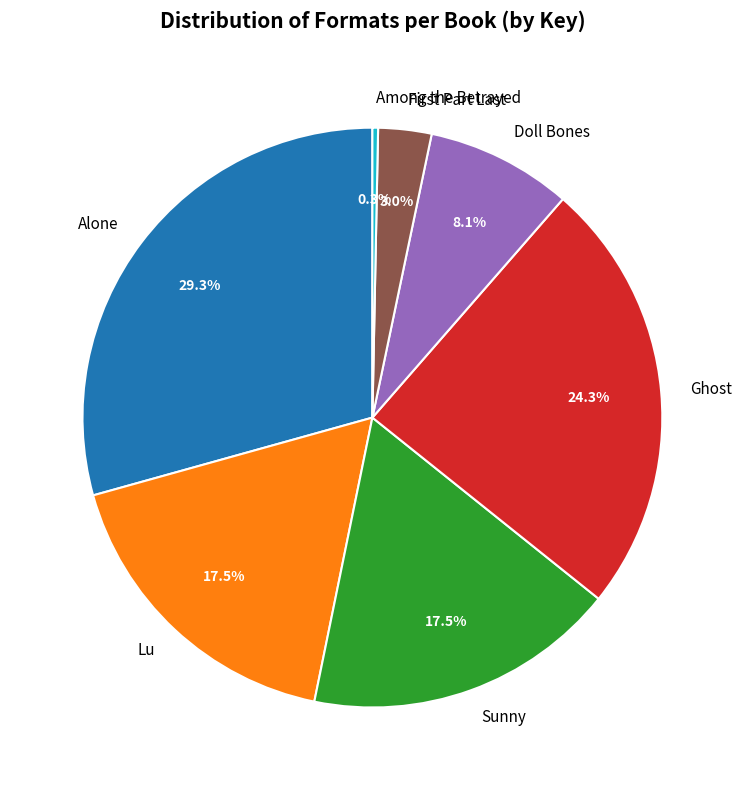

How many slices are in this pie chart?

7